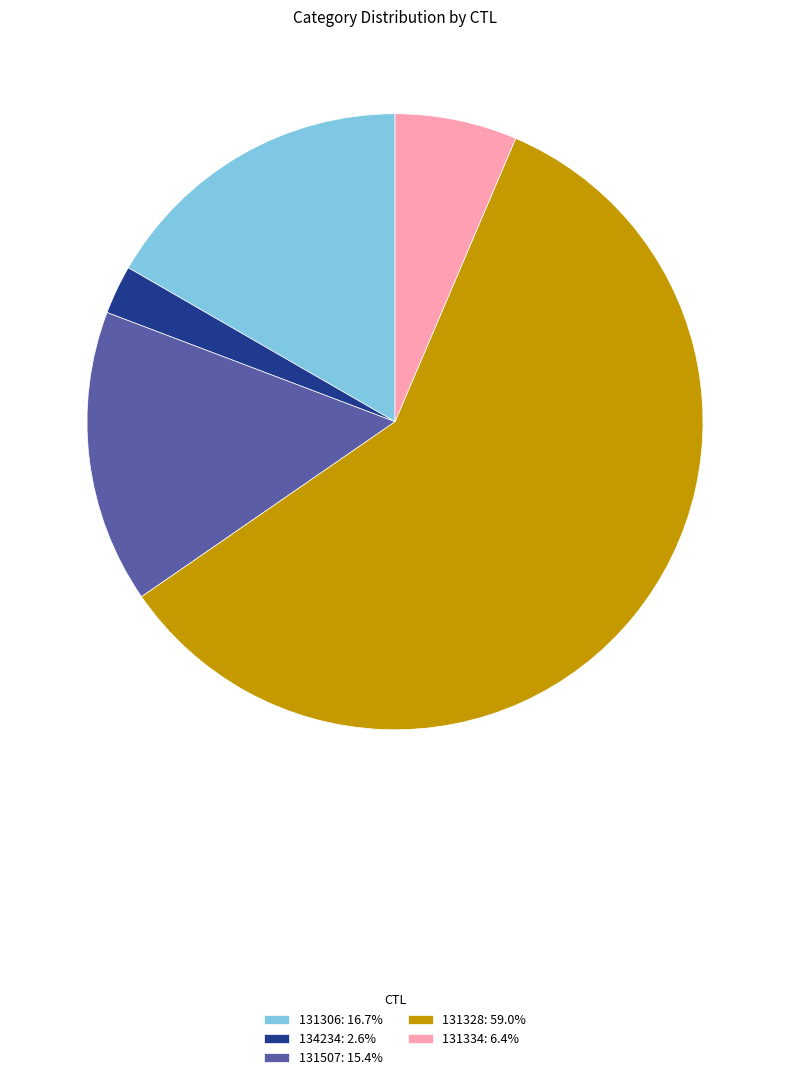

Is it true that 131306 is 17% of the pie?

True